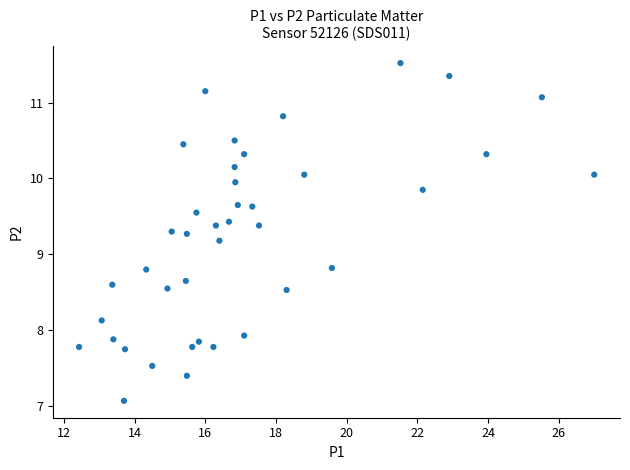

What is the range of X values (max minus min)?

14.6